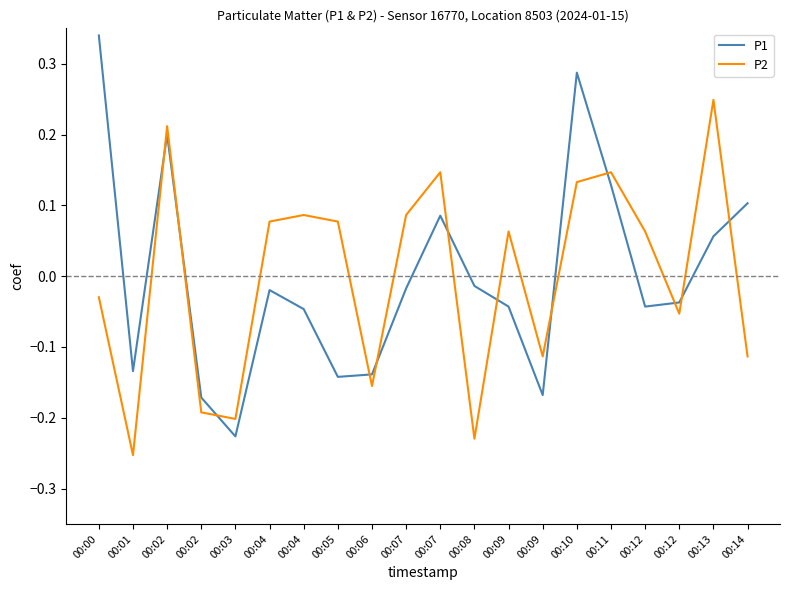

True or false: P1 has a value of -0.1 at 00:01.

True